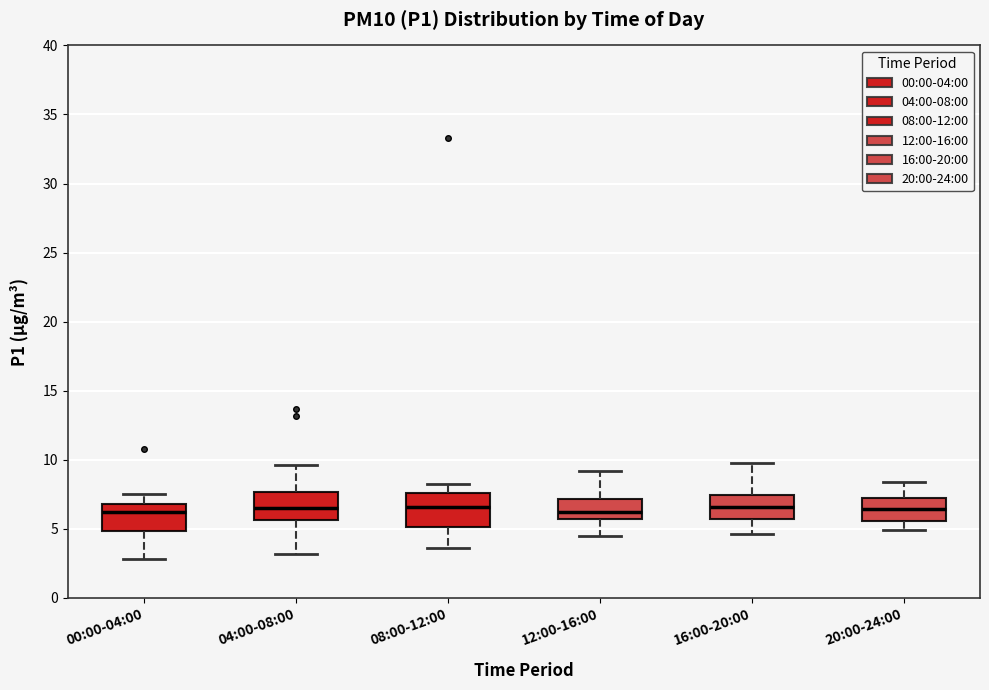

Where is the upper edge of the box for 12:00-16:00 on the y-axis? The values are not printed on the chart, so give them approximately, as read against the axis.

7.0